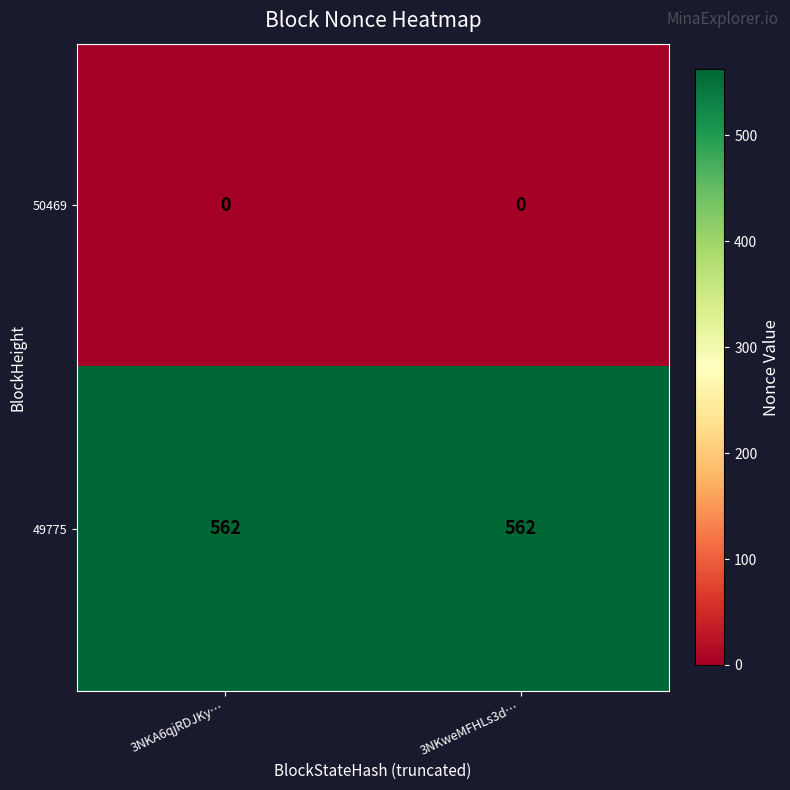

True or false: 50469 has a value of 0 at 3NKweMFHLs3d….

True